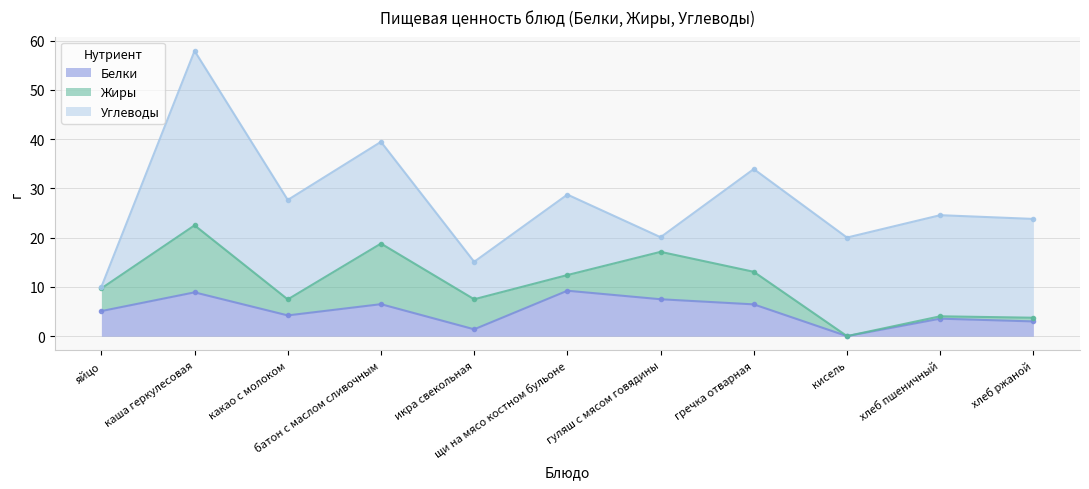

Which series has the largest range (max minus min)?

Углеводы